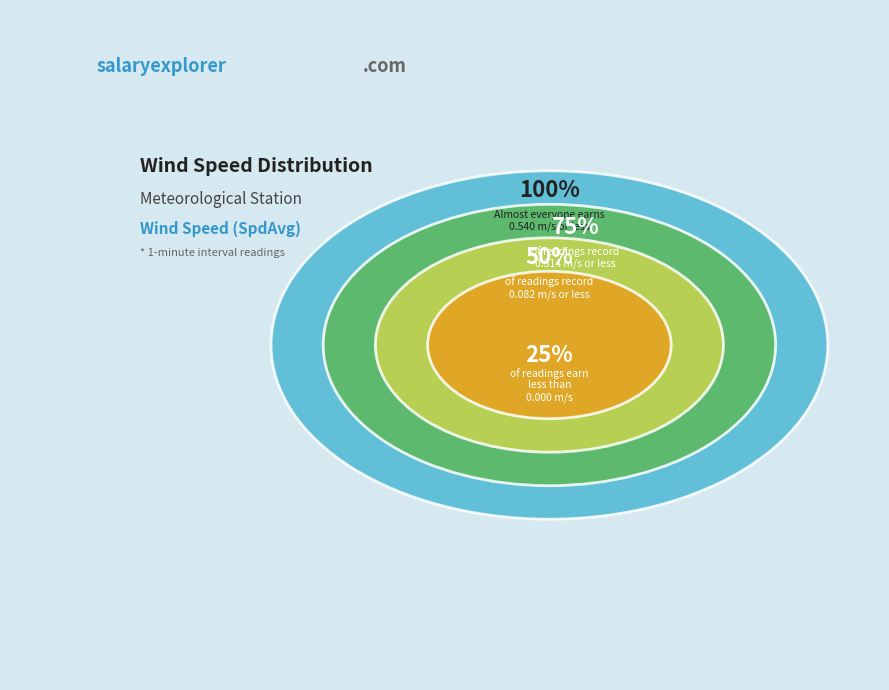

Is 9 the majority of the pie?

No